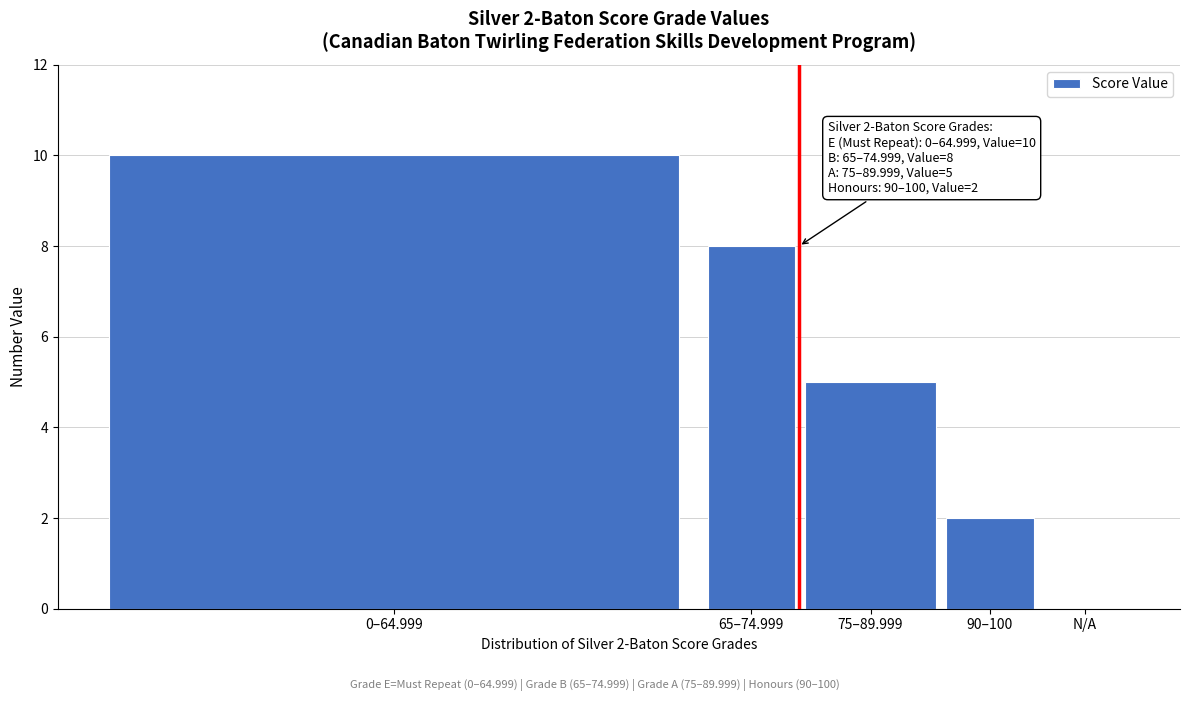

Reading right to left, list all the values displayed in this chart.

N/A=0	90–100=2	75–89.999=5	65–74.999=8	0–64.999=10